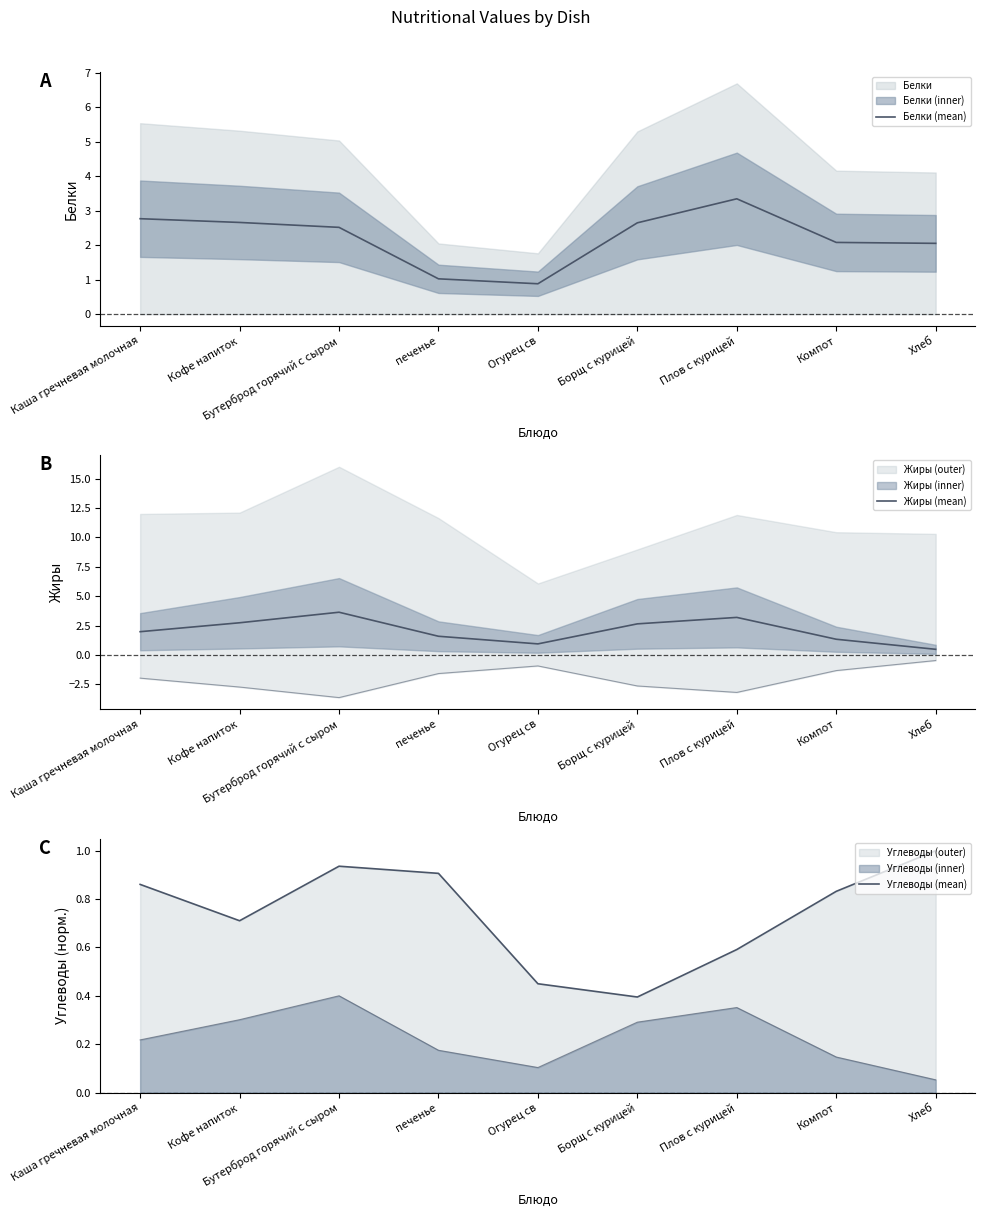

Is the value of Жиры (mean) at Каша гречневая молочная greater than the value of Углеводы (mean) at Огурец св?

Yes